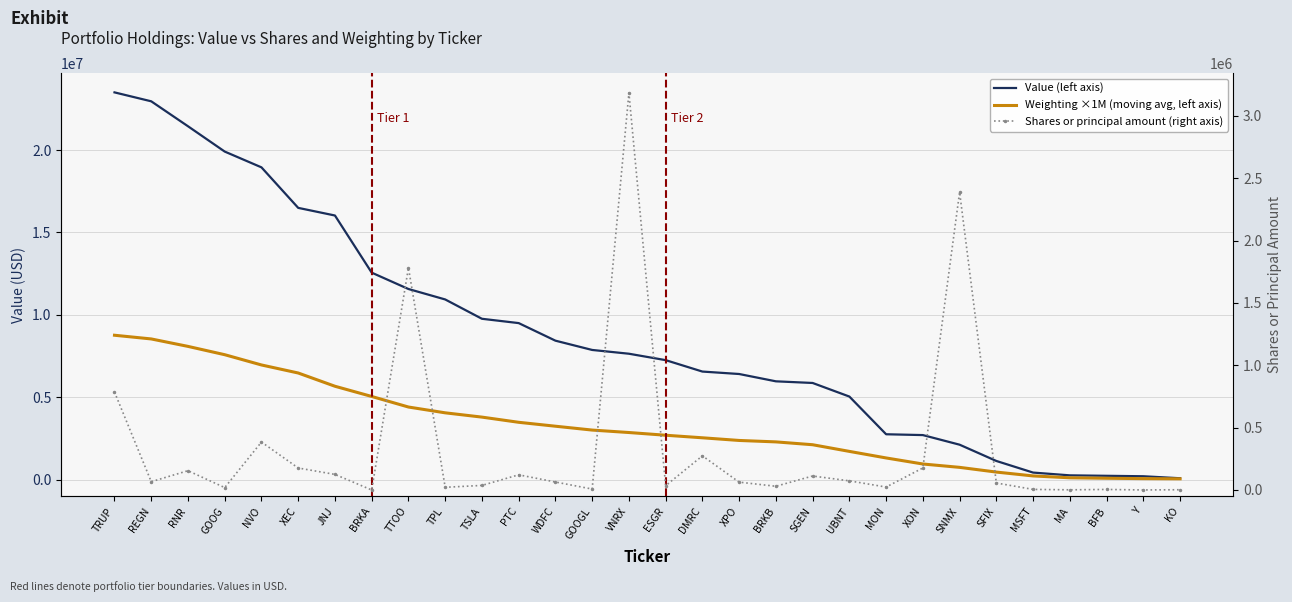

Reading left to right, transcribe all the data shown in this chart.

Value (left axis): 23497000.0	22955000.0	21442000.0	19906000.0	18949000.0	16491000.0	16028000.0	12562000.0	11570000.0	10936000.0	9764000.0	9502000.0	8436000.0	7873000.0	7644000.0	7255000.0	6562000.0	6414000.0	5970000.0	5870000.0	5046000.0	2759000.0	2709000.0	2126000.0	1139000.0	435000.0	267000.0	239000.0	212000.0	91000.0
Weighting ×1M (moving avg, left axis): 8765500.0	8541000.0	8089000.0	7585000.0	6962333.3	6474666.7	5671333.3	5052000.0	4411333.3	4059333.3	3799333.3	3485000.0	3247000.0	3013333.3	2864666.7	2699666.7	2545000.0	2383333.3	2296333.3	2124000.0	1720000.0	1322333.3	955000.0	751333.3	465333.3	231666.7	118333.3	90333.3	68000.0	57000.0
Shares or principal amount (right axis): 786125.0	66660.0	154803.0	19293.0	384757.0	176375.0	125075.0	42.0	1782764.0	21638.0	36688.0	121809.0	64055.0	7591.0	3185202.0	34505.0	273989.0	63000.0	29929.0	112147.0	73345.0	23646.0	176702.0	2388912.0	56158.0	4770.0	1525.0	4400.0	345.0	2100.0